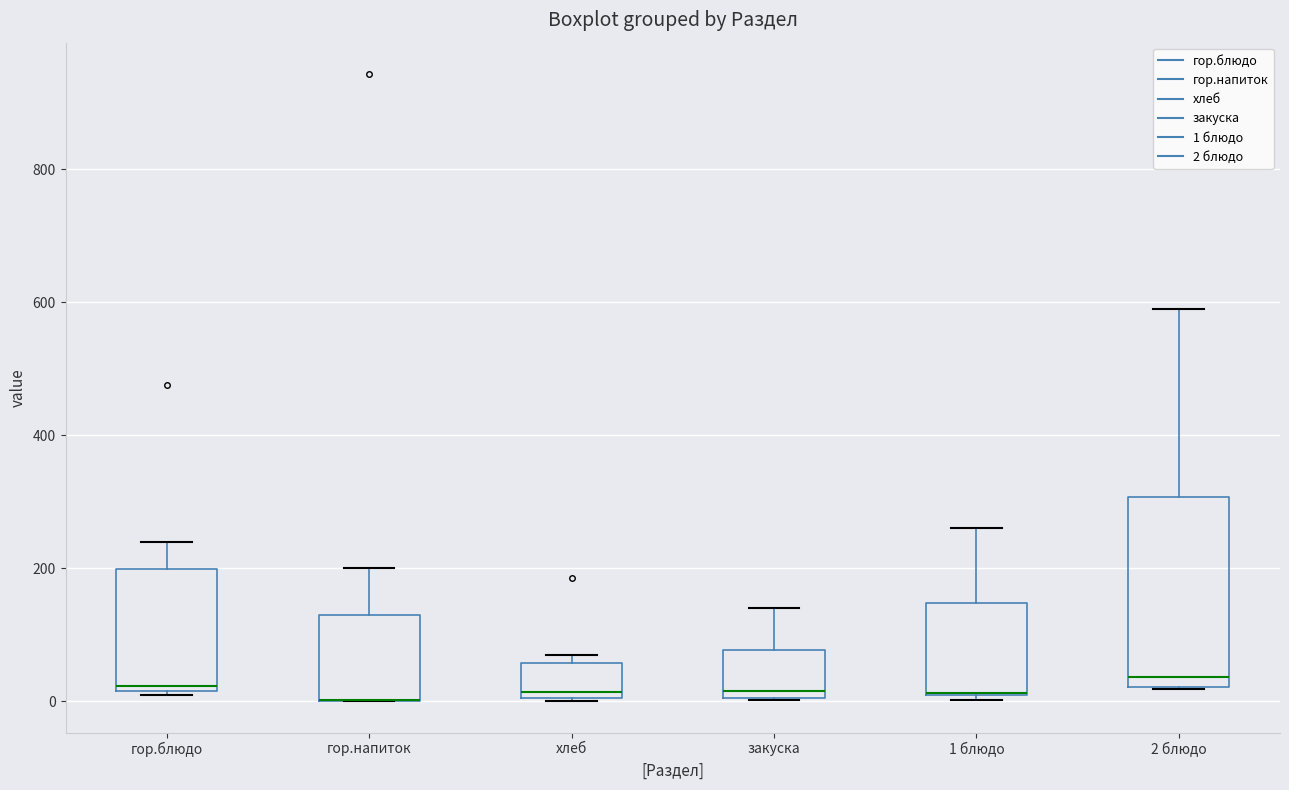

Where is the upper edge of the box for хлеб on the y-axis? The values are not printed on the chart, so give them approximately, as read against the axis.

60